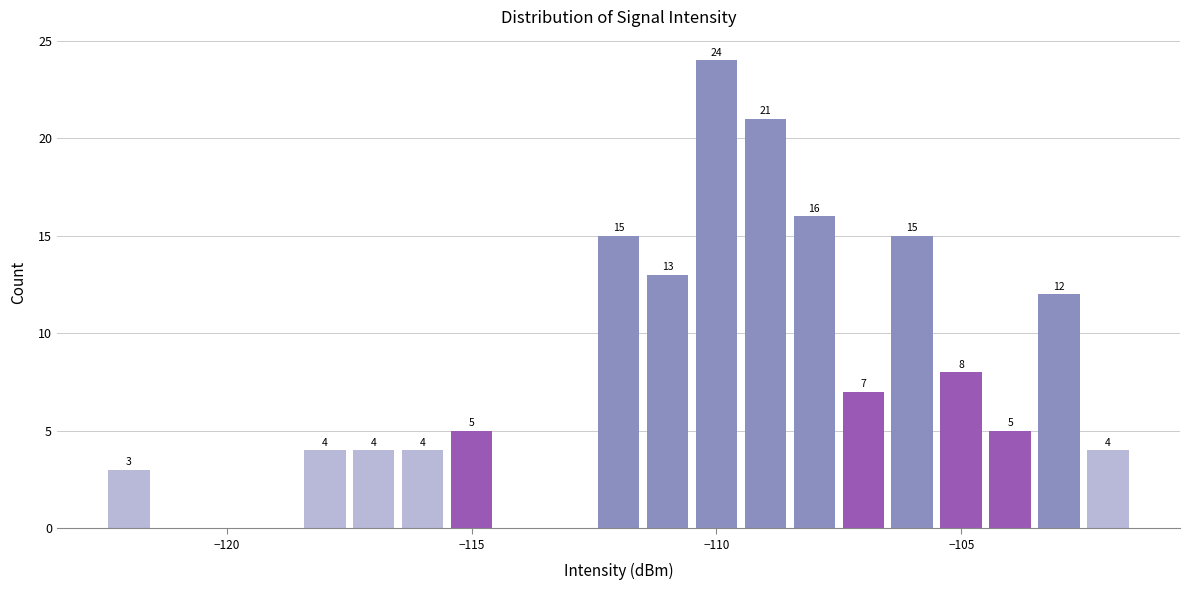

Read against the x-axis, roughly where is the centre of the tallest bar?

-110.0